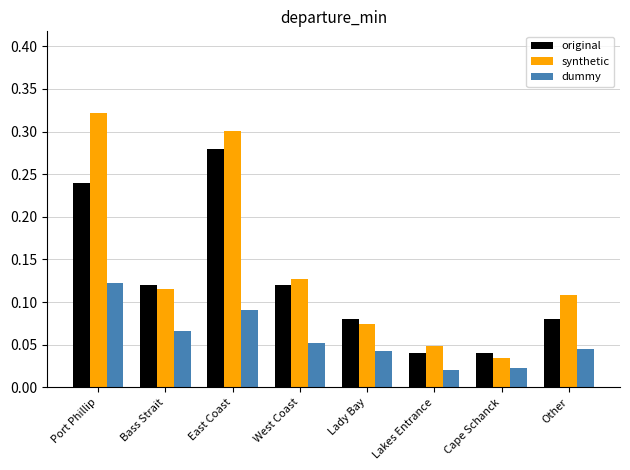

Reading left to right, extract all data points from this chart.

original: 0.2	0.1	0.3	0.1	0.1	0.0	0.0	0.1
synthetic: 0.3	0.1	0.3	0.1	0.1	0.0	0.0	0.1
dummy: 0.1	0.1	0.1	0.1	0.0	0.0	0.0	0.0